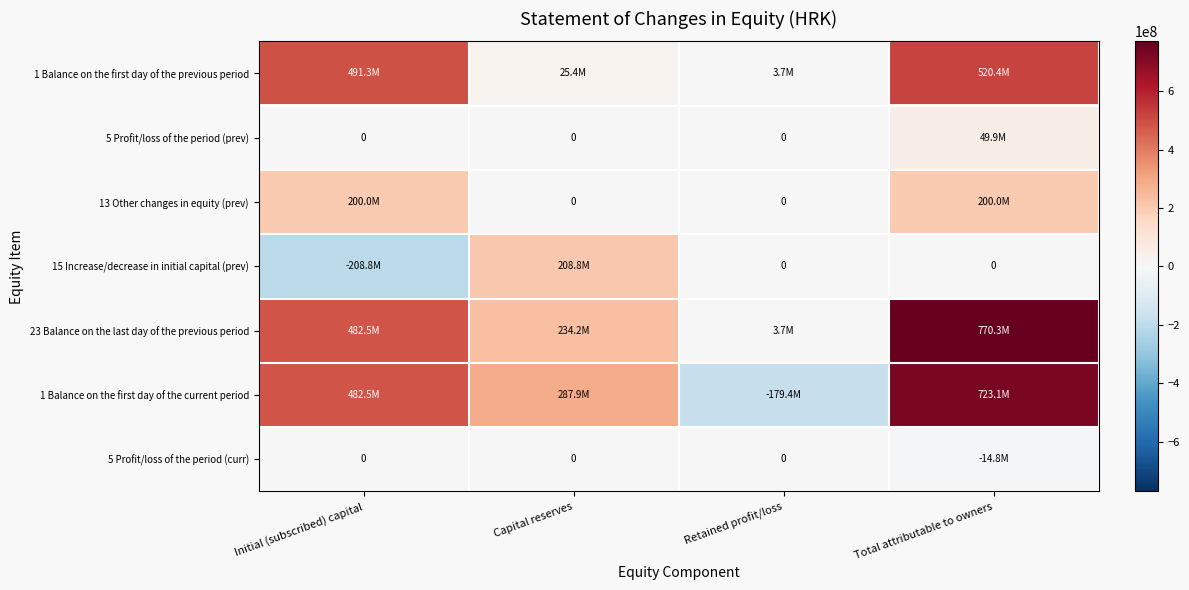

Is it true that 15 Increase/decrease in initial capital (prev) equals -77369894 at Initial (subscribed) capital?

False